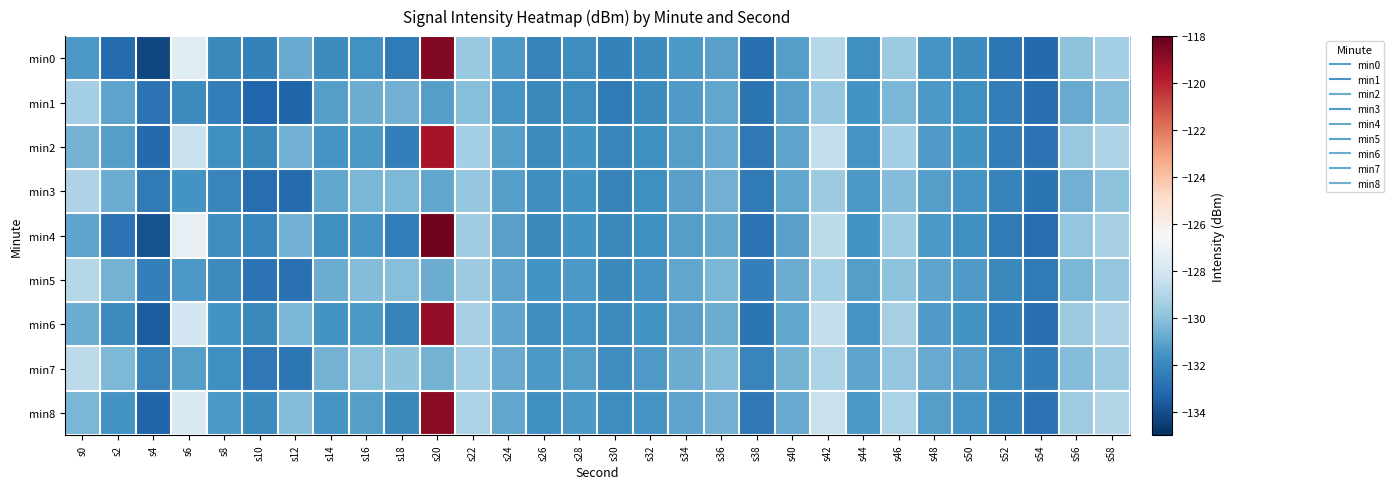

Reading left to right, transcribe all the data shown in this chart.

min0: s0=-131.4	s2=-133.1	s4=-134.2	s6=-127.5	s8=-132.0	s10=-132.3	s12=-130.8	s14=-131.9	s16=-131.7	s18=-132.5	s20=-118.7	s22=-129.7	s24=-131.4	s26=-132.2	s28=-131.8	s30=-132.2	s32=-131.9	s34=-131.4	s36=-131.1	s38=-132.9	s40=-131.2	s42=-128.9	s44=-131.7	s46=-129.6	s48=-131.5	s50=-131.8	s52=-132.6	s54=-133.1	s56=-130.0	s58=-129.4
min1: s0=-129.4	s2=-131.0	s4=-132.8	s6=-131.9	s8=-132.3	s10=-133.2	s12=-133.3	s14=-131.2	s16=-130.7	s18=-130.6	s20=-131.2	s22=-130.1	s24=-131.5	s26=-132.0	s28=-131.8	s30=-132.5	s32=-131.9	s34=-131.3	s36=-130.9	s38=-132.7	s40=-131.1	s42=-129.8	s44=-131.6	s46=-130.4	s48=-131.4	s50=-131.7	s52=-132.4	s54=-132.9	s56=-130.8	s58=-130.2
min2: s0=-130.5	s2=-131.2	s4=-133.1	s6=-128.4	s8=-131.7	s10=-132.0	s12=-130.6	s14=-131.5	s16=-131.4	s18=-132.3	s20=-119.5	s22=-129.4	s24=-131.2	s26=-131.9	s28=-131.6	s30=-132.1	s32=-131.7	s34=-131.2	s36=-130.8	s38=-132.6	s40=-131.0	s42=-128.6	s44=-131.5	s46=-129.4	s48=-131.3	s50=-131.6	s52=-132.4	s54=-132.8	s56=-129.7	s58=-129.2
min3: s0=-129.1	s2=-130.7	s4=-132.5	s6=-131.6	s8=-132.1	s10=-133.0	s12=-133.1	s14=-130.9	s16=-130.4	s18=-130.3	s20=-130.9	s22=-129.8	s24=-131.2	s26=-131.8	s28=-131.6	s30=-132.2	s32=-131.7	s34=-131.1	s36=-130.6	s38=-132.5	s40=-130.9	s42=-129.6	s44=-131.4	s46=-130.2	s48=-131.2	s50=-131.5	s52=-132.2	s54=-132.7	s56=-130.6	s58=-130.0
min4: s0=-131.0	s2=-132.8	s4=-133.9	s6=-127.2	s8=-131.8	s10=-132.1	s12=-130.6	s14=-131.7	s16=-131.5	s18=-132.4	s20=-118.3	s22=-129.5	s24=-131.1	s26=-132.0	s28=-131.6	s30=-132.0	s32=-131.7	s34=-131.2	s36=-130.9	s38=-132.8	s40=-131.1	s42=-128.7	s44=-131.6	s46=-129.5	s48=-131.4	s50=-131.7	s52=-132.5	s54=-133.0	s56=-129.8	s58=-129.3
min5: s0=-128.9	s2=-130.5	s4=-132.3	s6=-131.4	s8=-131.9	s10=-132.8	s12=-132.8	s14=-130.7	s16=-130.2	s18=-130.1	s20=-130.7	s22=-129.6	s24=-131.0	s26=-131.6	s28=-131.4	s30=-132.0	s32=-131.5	s34=-130.9	s36=-130.4	s38=-132.3	s40=-130.7	s42=-129.4	s44=-131.2	s46=-130.0	s48=-131.0	s50=-131.3	s52=-132.0	s54=-132.5	s56=-130.4	s58=-129.8
min6: s0=-130.7	s2=-131.9	s4=-133.6	s6=-128.1	s8=-131.6	s10=-131.9	s12=-130.4	s14=-131.6	s16=-131.3	s18=-132.2	s20=-119.0	s22=-129.3	s24=-131.0	s26=-131.8	s28=-131.5	s30=-131.9	s32=-131.6	s34=-131.1	s36=-130.7	s38=-132.7	s40=-130.9	s42=-128.5	s44=-131.5	s46=-129.3	s48=-131.3	s50=-131.6	s52=-132.3	s54=-132.9	s56=-129.6	s58=-129.1
min7: s0=-128.7	s2=-130.3	s4=-132.1	s6=-131.2	s8=-131.7	s10=-132.6	s12=-132.7	s14=-130.5	s16=-130.0	s18=-129.9	s20=-130.5	s22=-129.4	s24=-130.8	s26=-131.4	s28=-131.2	s30=-131.8	s32=-131.3	s34=-130.7	s36=-130.2	s38=-132.1	s40=-130.5	s42=-129.2	s44=-131.0	s46=-129.8	s48=-130.8	s50=-131.1	s52=-131.8	s54=-132.3	s56=-130.2	s58=-129.6
min8: s0=-130.4	s2=-131.6	s4=-133.3	s6=-127.8	s8=-131.4	s10=-131.8	s12=-130.2	s14=-131.5	s16=-131.2	s18=-132.0	s20=-118.8	s22=-129.2	s24=-130.9	s26=-131.7	s28=-131.4	s30=-131.8	s32=-131.5	s34=-131.0	s36=-130.6	s38=-132.6	s40=-130.8	s42=-128.4	s44=-131.4	s46=-129.2	s48=-131.2	s50=-131.5	s52=-132.2	s54=-132.8	s56=-129.5	s58=-129.0